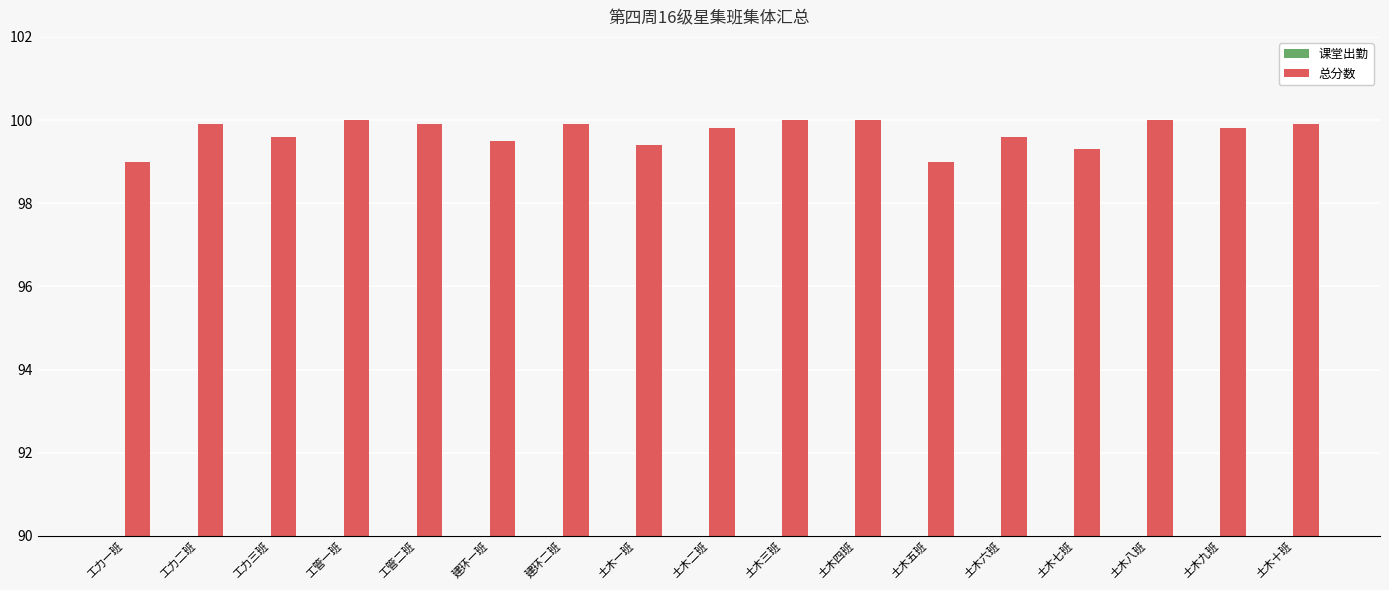

What are all the series names shown in the legend?

课堂出勤, 总分数